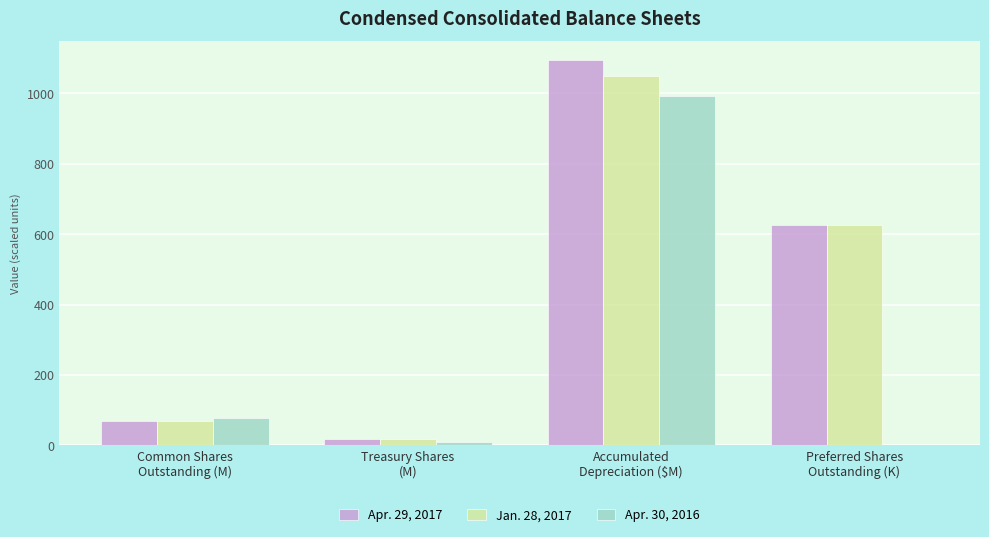

What is the sum of all Apr. 29, 2017 values?

1806.1